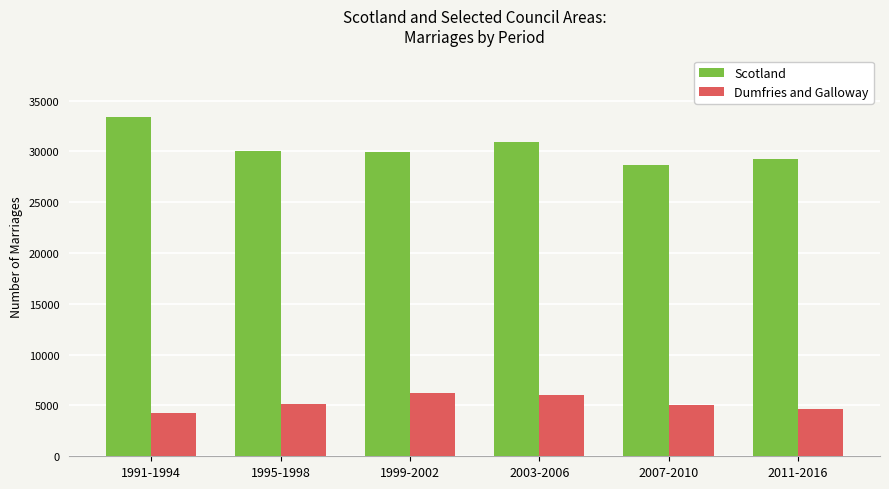

What is the average value of the Dumfries and Galloway series?

5232.5